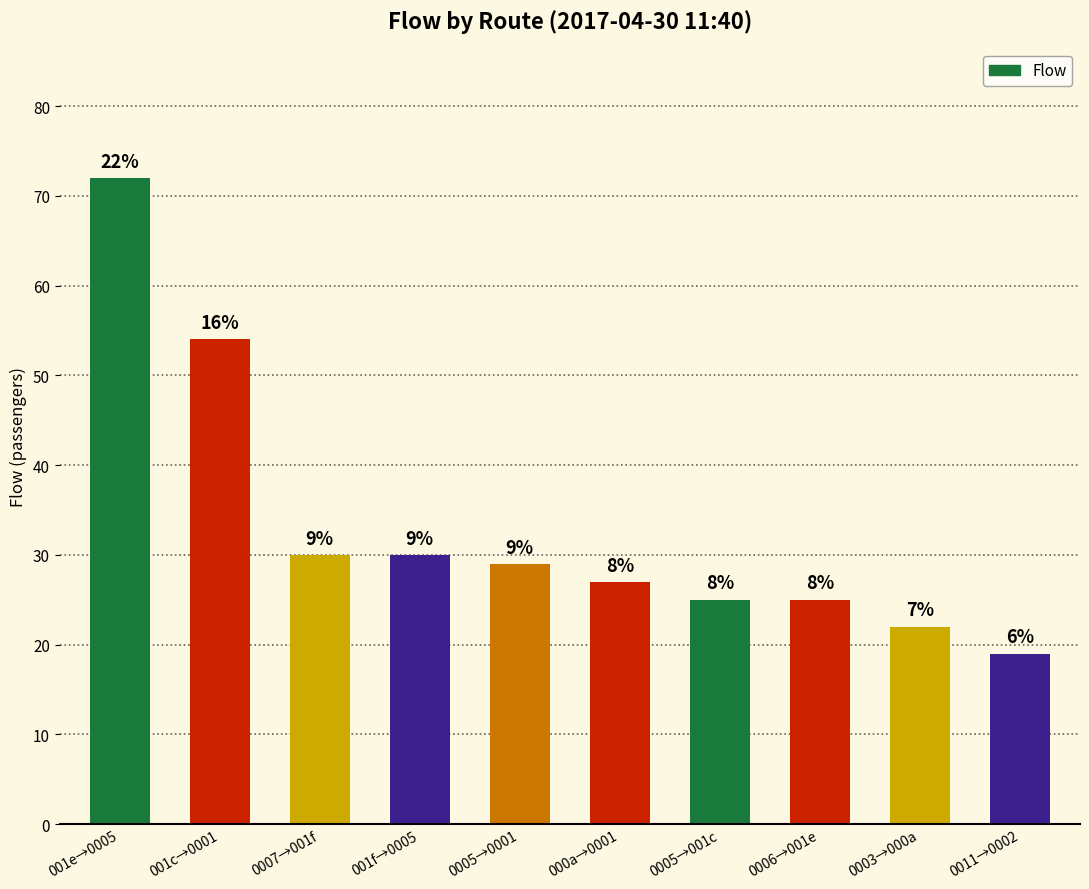

What is the approximate value at 0011→0002?

19